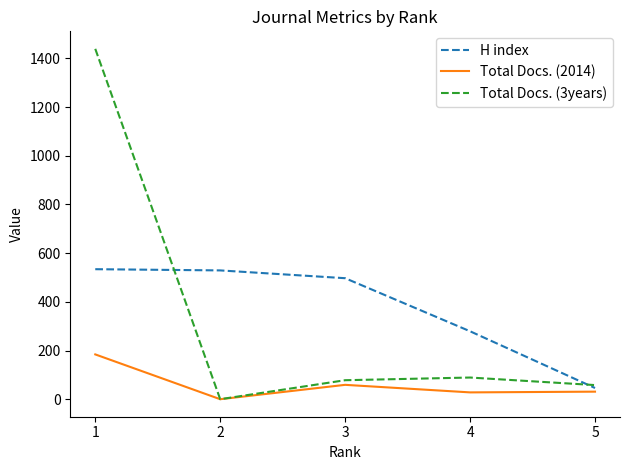

Is this an area chart (filled region under the line)?

No